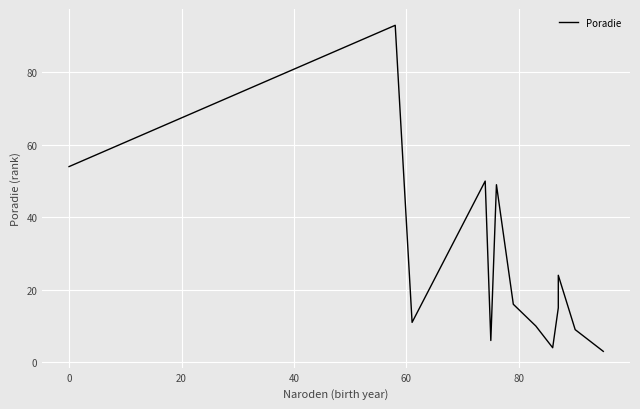

What is the difference between the maximum and minimum values?

90